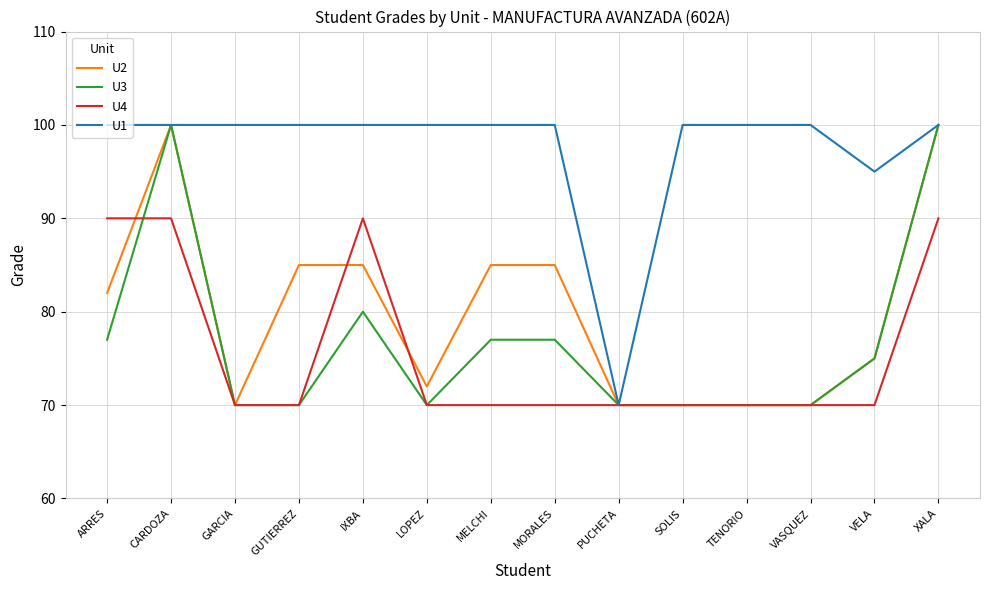

What is the difference between the highest and lowest values at CARDOZA?

10